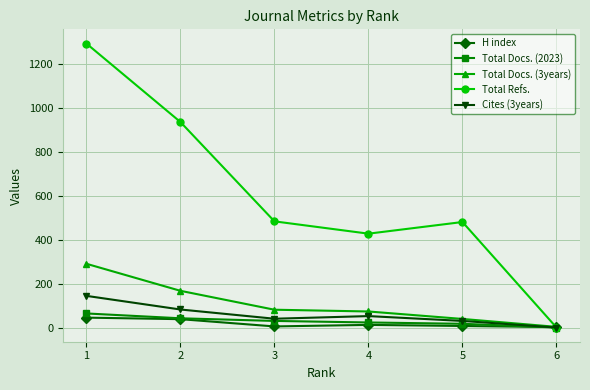

Count the number of data series in this chart.

5